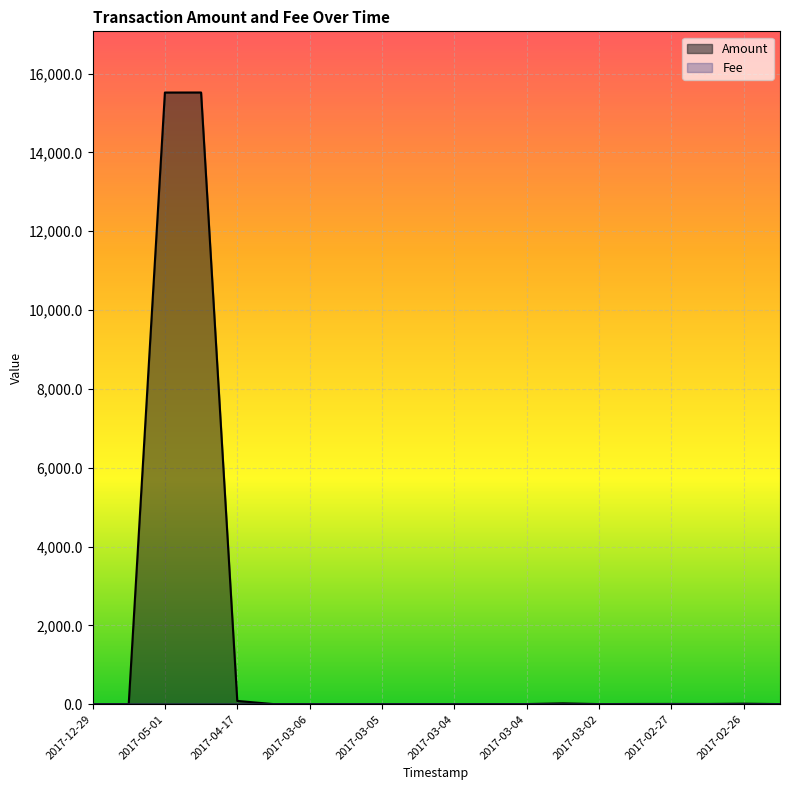

What is the label of the 14th point from the right?

2017-03-06